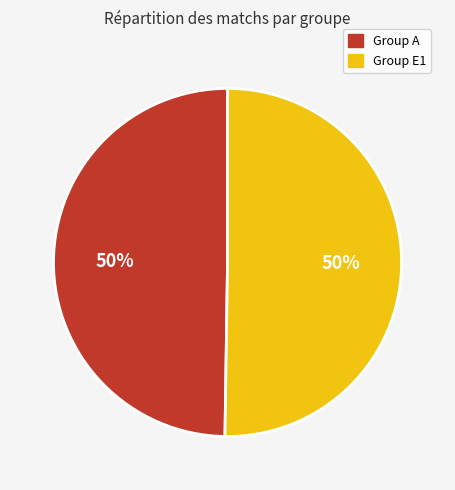

True or false: Group E1 accounts for 50% of the total.

True